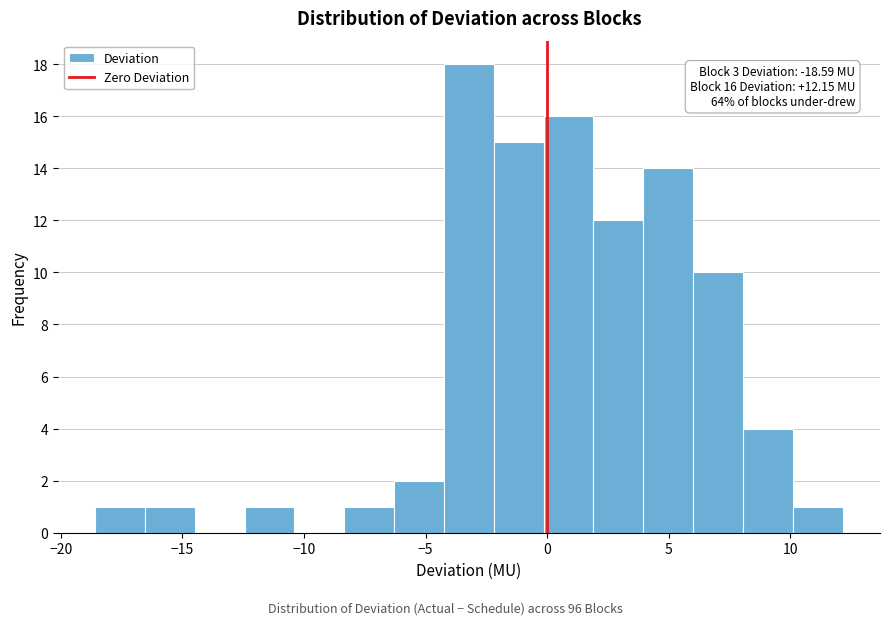

Over which range of the x-axis is the bar tallest?

-4.0 to -2.0